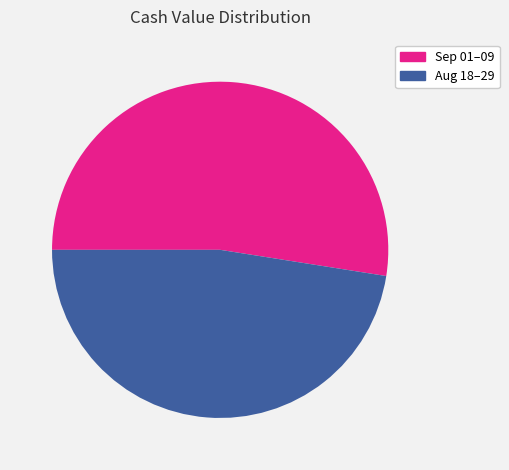

What is the ratio of the value at Sep 01–09 to the value at Aug 18–29?

1.1